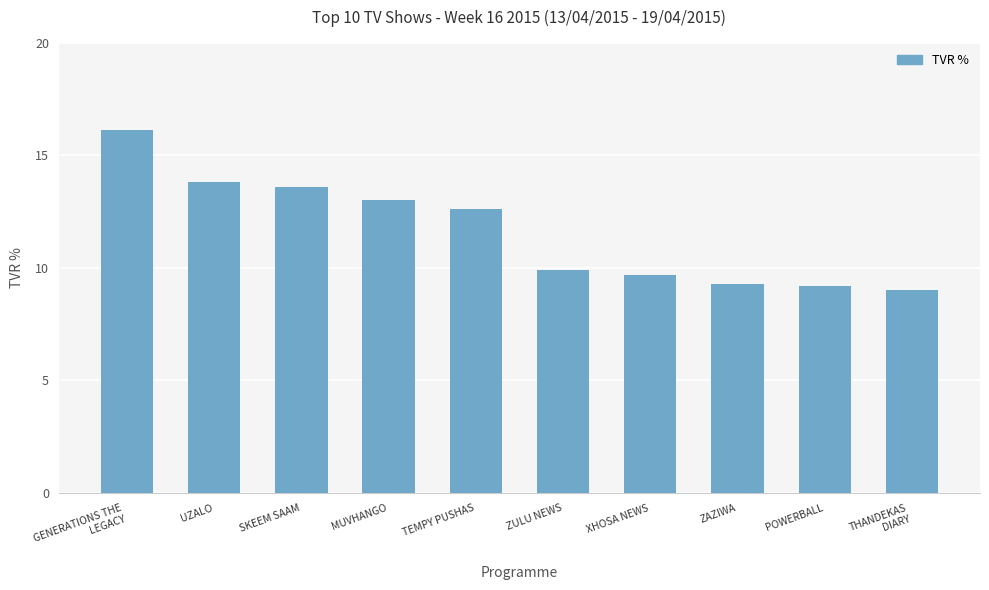

What is the label of the 5th bar from the right?

ZULU NEWS